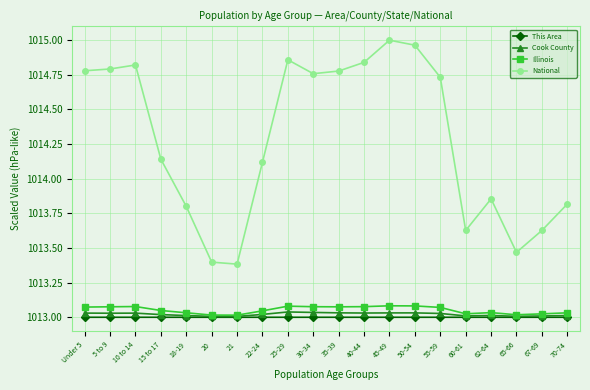

What is the spread (max minus min) of values at 62-64?

0.9